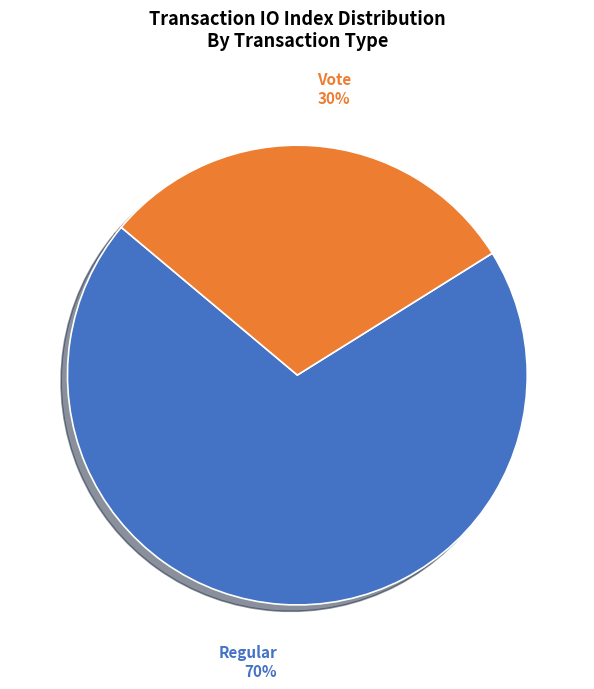

To the nearest percent, what is the average slice percentage?

50%